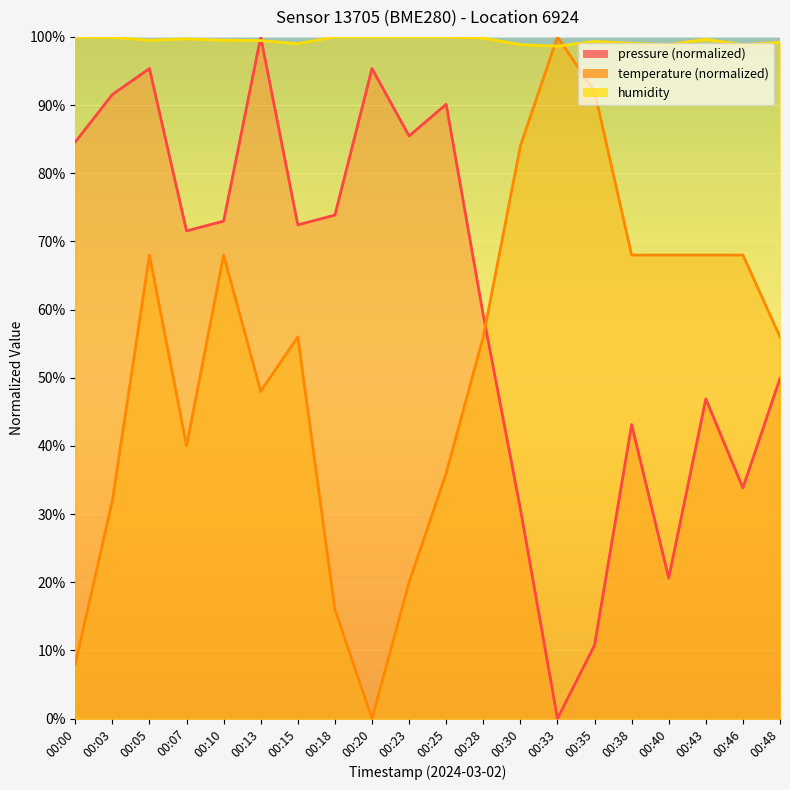

At 00:38, list the series in order from smallest to largest.

pressure, temperature, humidity